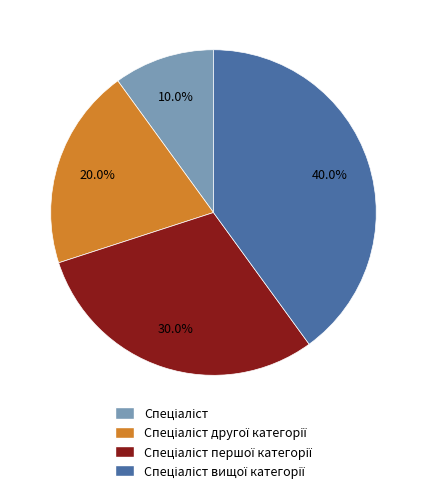

Count the number of slices in the pie.

4